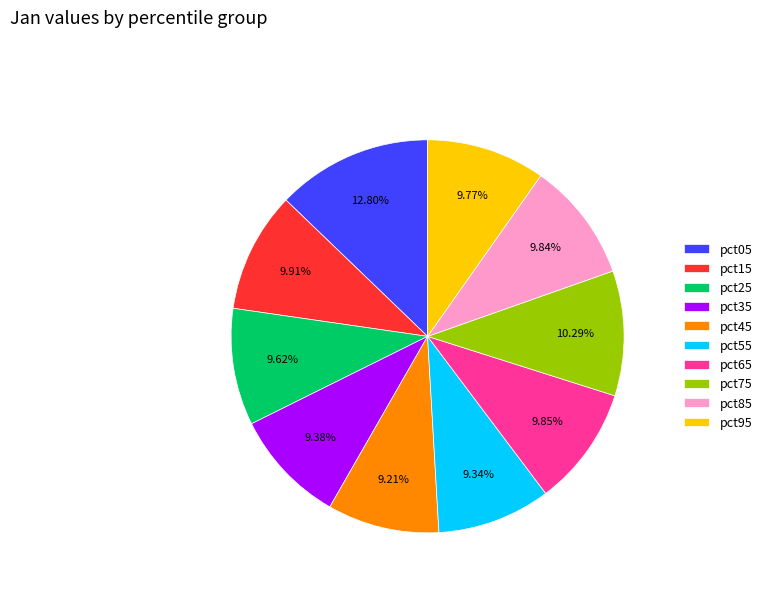

Does pct85 represent more than half of the total?

No